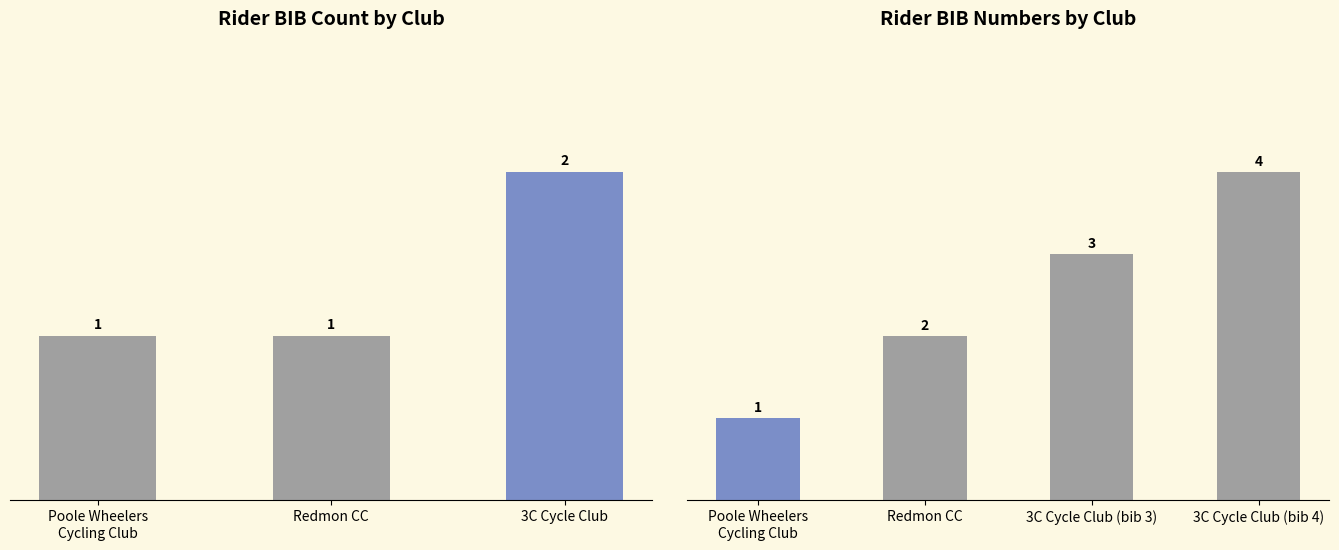

List the labels in order of value, smallest first.

Poole Wheelers Cycling Club, Redmon CC, 3C Cycle Club (bib 3), 3C Cycle Club (bib 4)